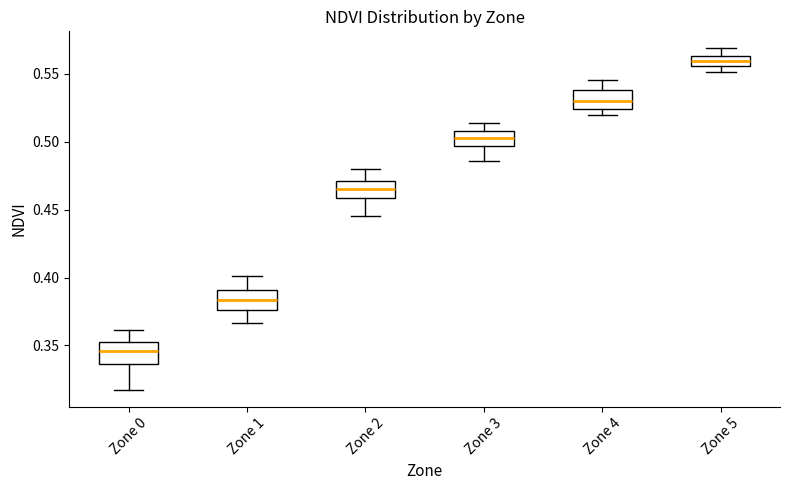

Which box's median line is the highest?

Zone 5